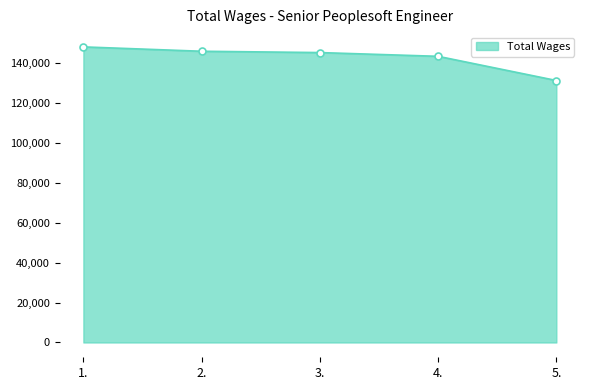

Reading left to right, transcribe all the data shown in this chart.

1.=148084	2.=145899	3.=145239	4.=143363	5.=131247